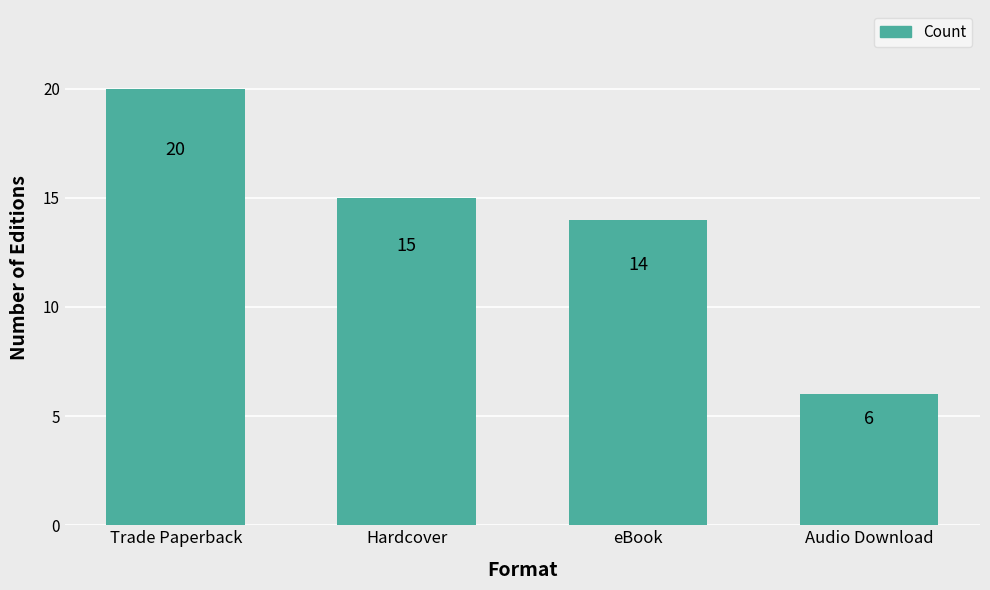

What is the ratio of the value at eBook to the value at Trade Paperback?

0.7